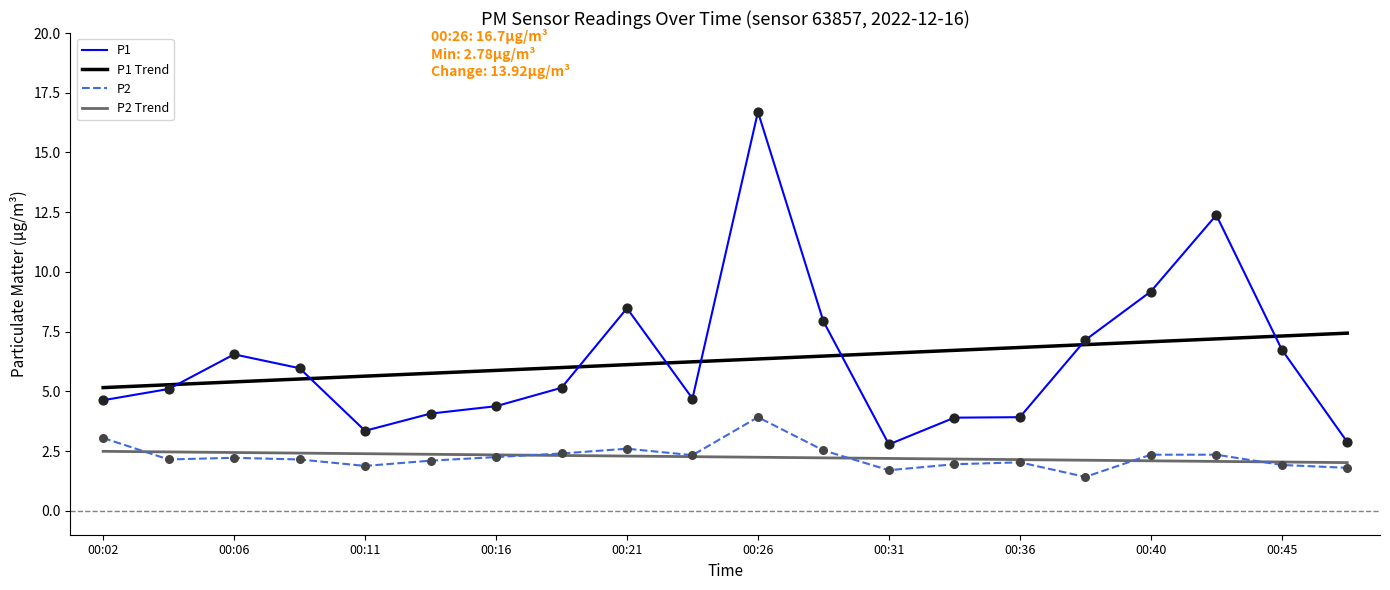

Which series has the widest spread of values?

P1